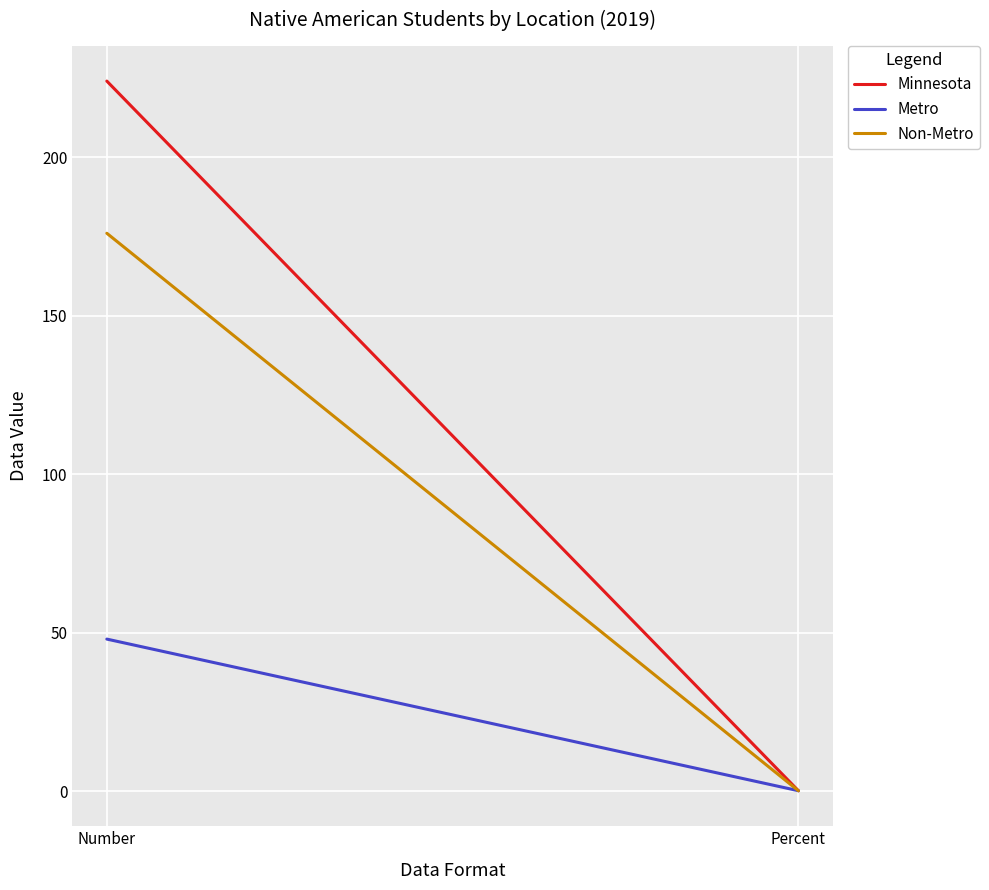

What is the sum of all Minnesota values?

224.2